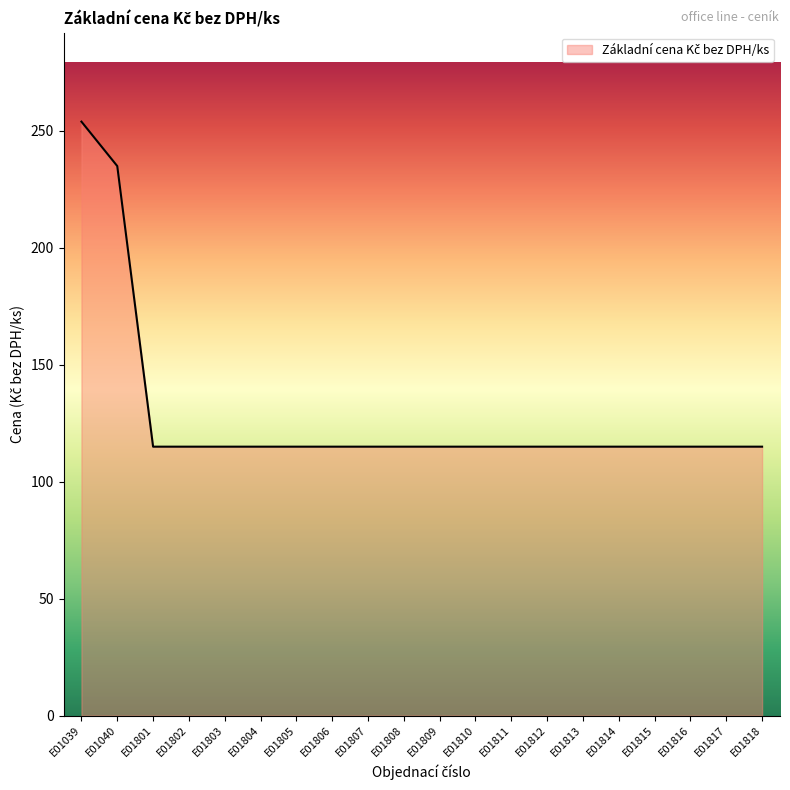

What is the sum of the values at E01803 and E01812?

230